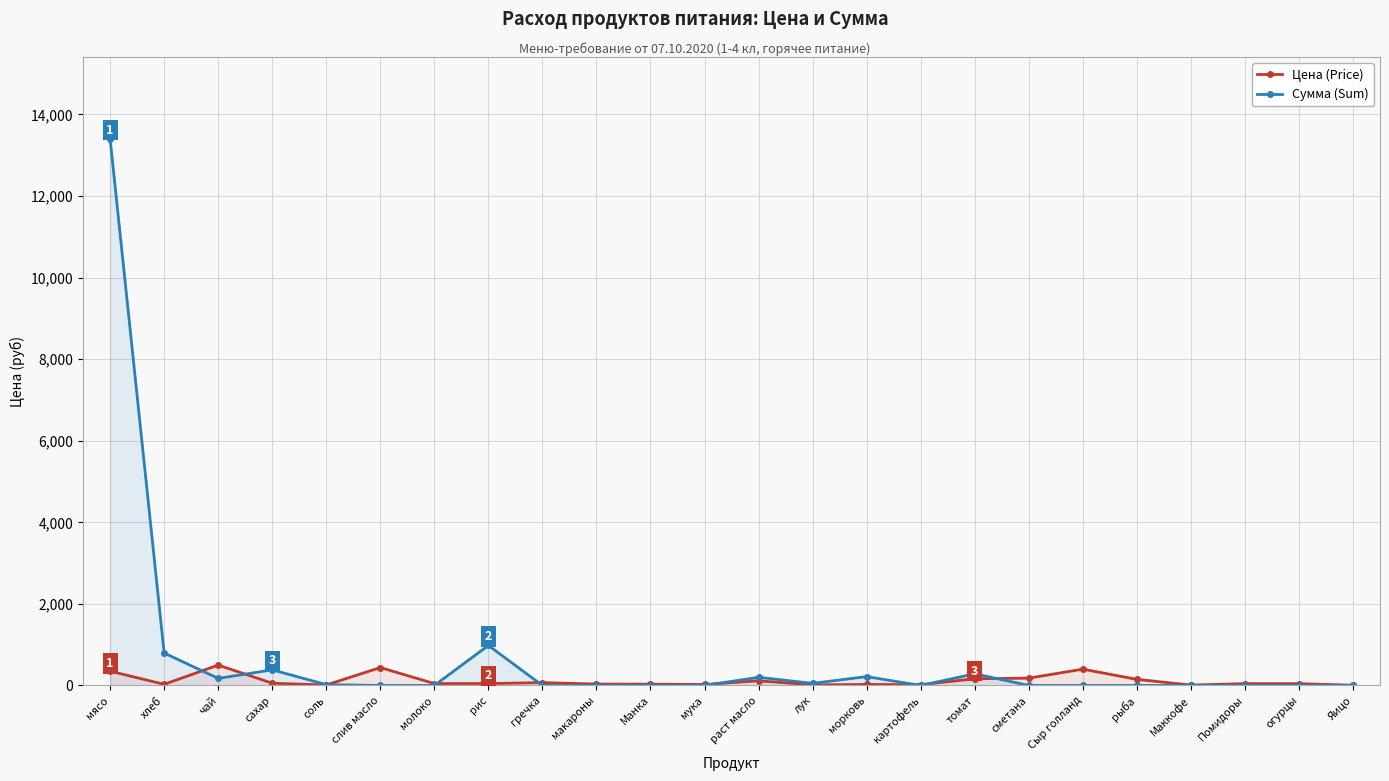

Reading left to right, extract all data points from this chart.

Цена (Price): мясо=350.0	хлеб=28.6	чай=500.0	сахар=55.0	соль=12.0	слив масло=438.9	молоко=47.0	рис=47.0	гречка=70.0	макароны=35.0	Манка=32.0	мука=24.0	раст масло=115.0	лук=15.0	морковь=25.0	картофель=20.0	томат=164.3	сметана=180.0	Сыр голланд=400.0	рыба=150.0	Маккофе=10.0	Помидоры=45.0	огурцы=45.0	Яицо=5.5
Сумма (Sum): мясо=13398.0	хлеб=795.4	чай=174.0	сахар=382.8	соль=20.9	слив масло=0.0	молоко=0.0	рис=981.4	гречка=0.0	макароны=0.0	Манка=0.0	мука=0.0	раст масло=200.1	лук=52.2	морковь=217.5	картофель=0.0	томат=285.9	сметана=0.0	Сыр голланд=0.0	рыба=0.0	Маккофе=0.0	Помидоры=0.0	огурцы=0.0	Яицо=0.0